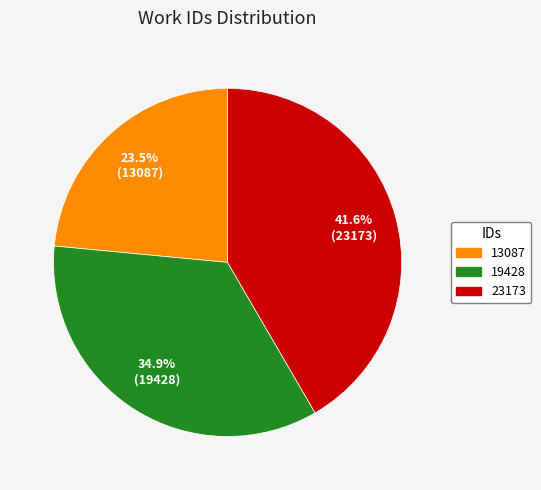

Which has a higher value, 19428 or 23173?

23173